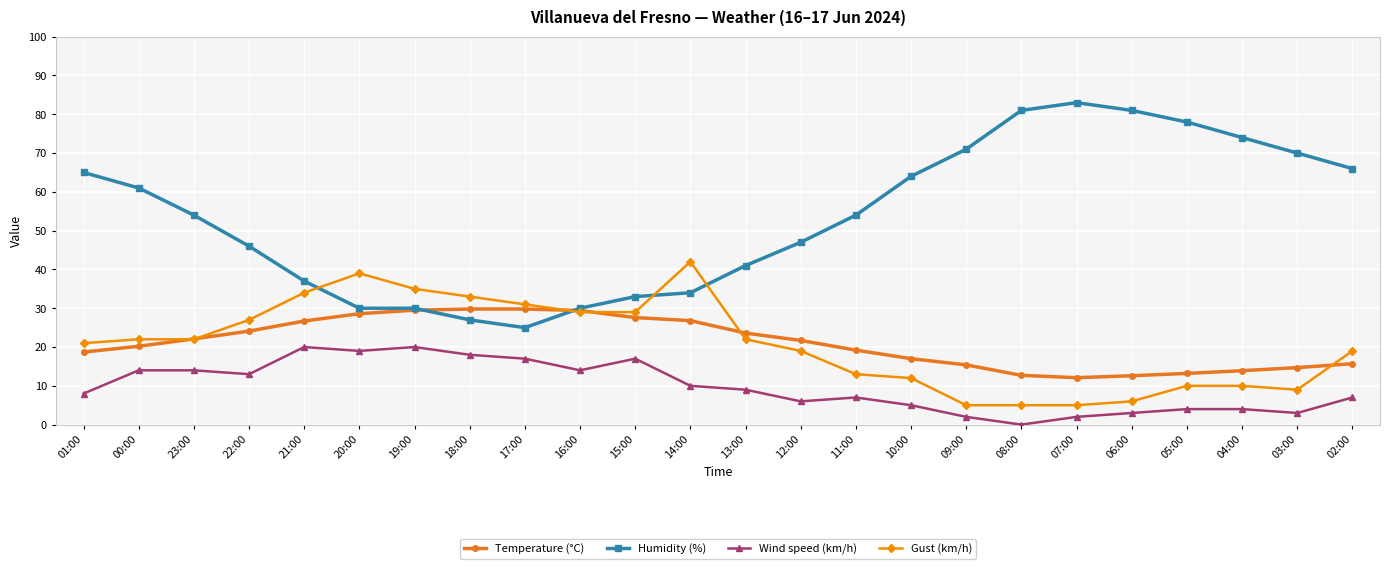

What is the difference between the highest and lowest values at 22:00?

33.0